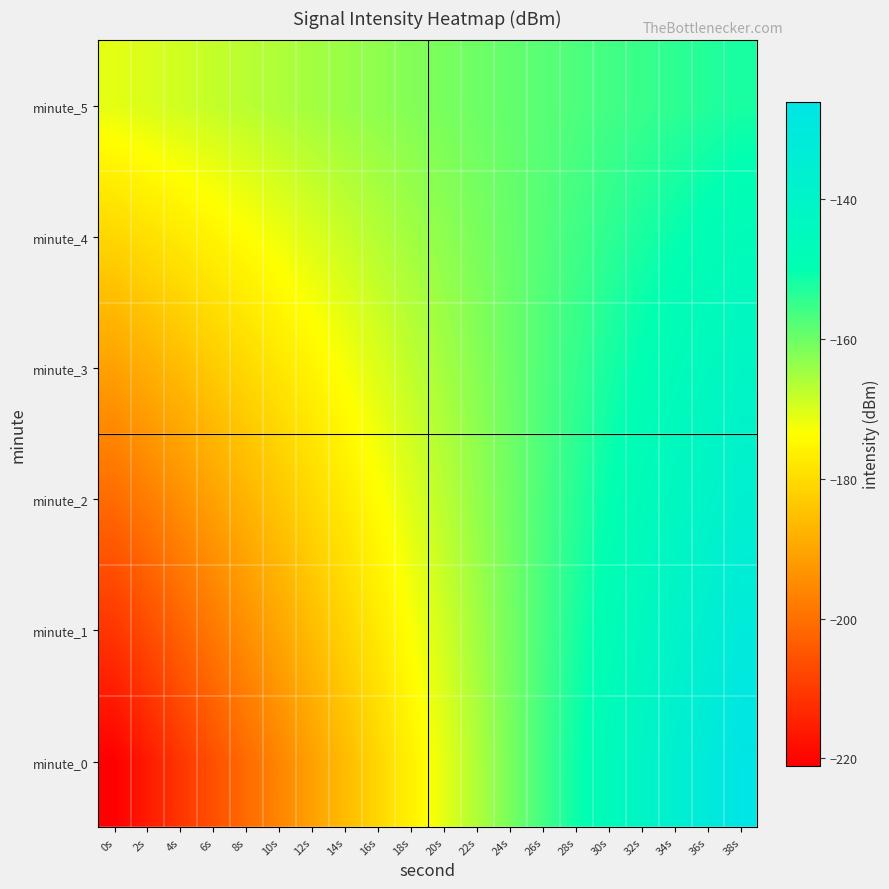

Reading right to left, extract all data points from this chart.

minute_0: 38s=-126.0	36s=-131.0	34s=-136.0	32s=-141.0	30s=-146.0	28s=-151.0	26s=-156.0	24s=-161.0	22s=-166.0	20s=-171.0	18s=-176.0	16s=-181.0	14s=-186.0	12s=-191.0	10s=-196.0	8s=-201.0	6s=-206.0	4s=-211.0	2s=-216.0	0s=-221.0
minute_1: 38s=-131.2	36s=-135.4	34s=-139.6	32s=-143.8	30s=-148.0	28s=-152.2	26s=-156.4	24s=-160.6	22s=-164.8	20s=-169.0	18s=-173.2	16s=-177.4	14s=-181.6	12s=-185.8	10s=-190.0	8s=-194.2	6s=-198.4	4s=-202.6	2s=-206.8	0s=-211.0
minute_2: 38s=-136.4	36s=-139.8	34s=-143.2	32s=-146.6	30s=-150.0	28s=-153.4	26s=-156.8	24s=-160.2	22s=-163.6	20s=-167.0	18s=-170.4	16s=-173.8	14s=-177.2	12s=-180.6	10s=-184.0	8s=-187.4	6s=-190.8	4s=-194.2	2s=-197.6	0s=-201.0
minute_3: 38s=-141.6	36s=-144.2	34s=-146.8	32s=-149.4	30s=-152.0	28s=-154.6	26s=-157.2	24s=-159.8	22s=-162.4	20s=-165.0	18s=-167.6	16s=-170.2	14s=-172.8	12s=-175.4	10s=-178.0	8s=-180.6	6s=-183.2	4s=-185.8	2s=-188.4	0s=-191.0
minute_4: 38s=-146.8	36s=-148.6	34s=-150.4	32s=-152.2	30s=-154.0	28s=-155.8	26s=-157.6	24s=-159.4	22s=-161.2	20s=-163.0	18s=-164.8	16s=-166.6	14s=-168.4	12s=-170.2	10s=-172.0	8s=-173.8	6s=-175.6	4s=-177.4	2s=-179.2	0s=-181.0
minute_5: 38s=-152.0	36s=-153.0	34s=-154.0	32s=-155.0	30s=-156.0	28s=-157.0	26s=-158.0	24s=-159.0	22s=-160.0	20s=-161.0	18s=-162.0	16s=-163.0	14s=-164.0	12s=-165.0	10s=-166.0	8s=-167.0	6s=-168.0	4s=-169.0	2s=-170.0	0s=-171.0